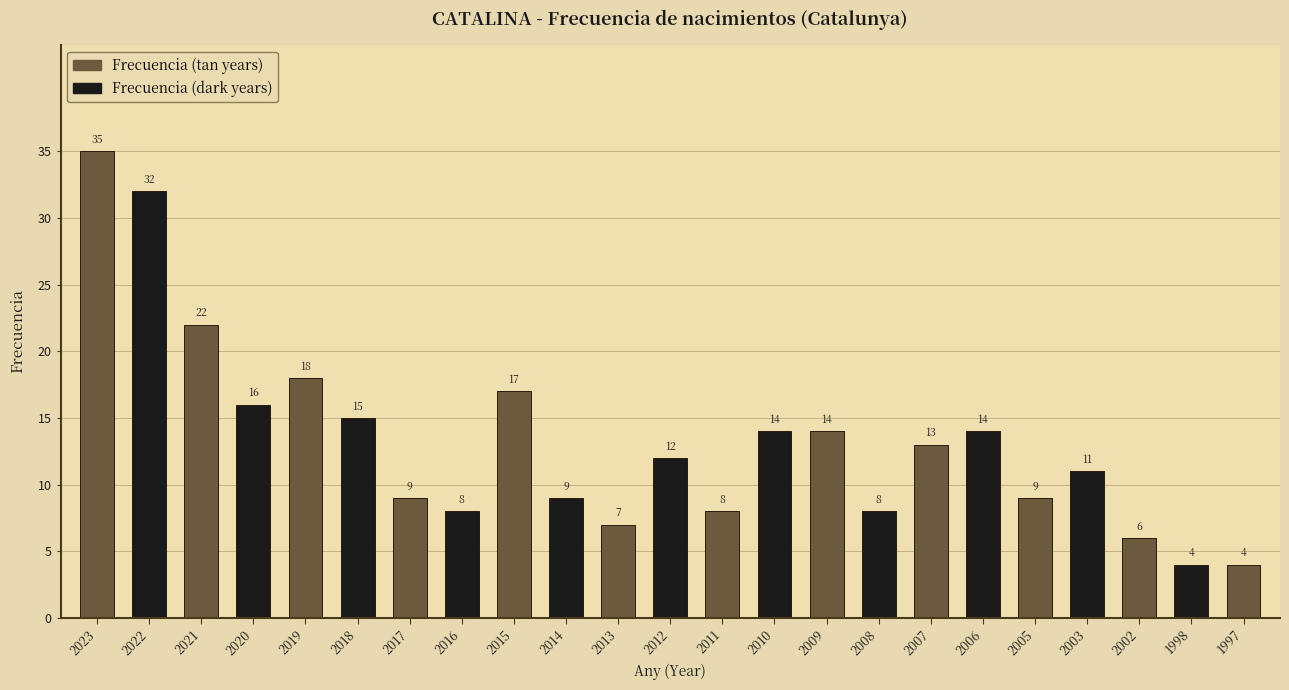

True or false: the data shows 6 at 2021.

False